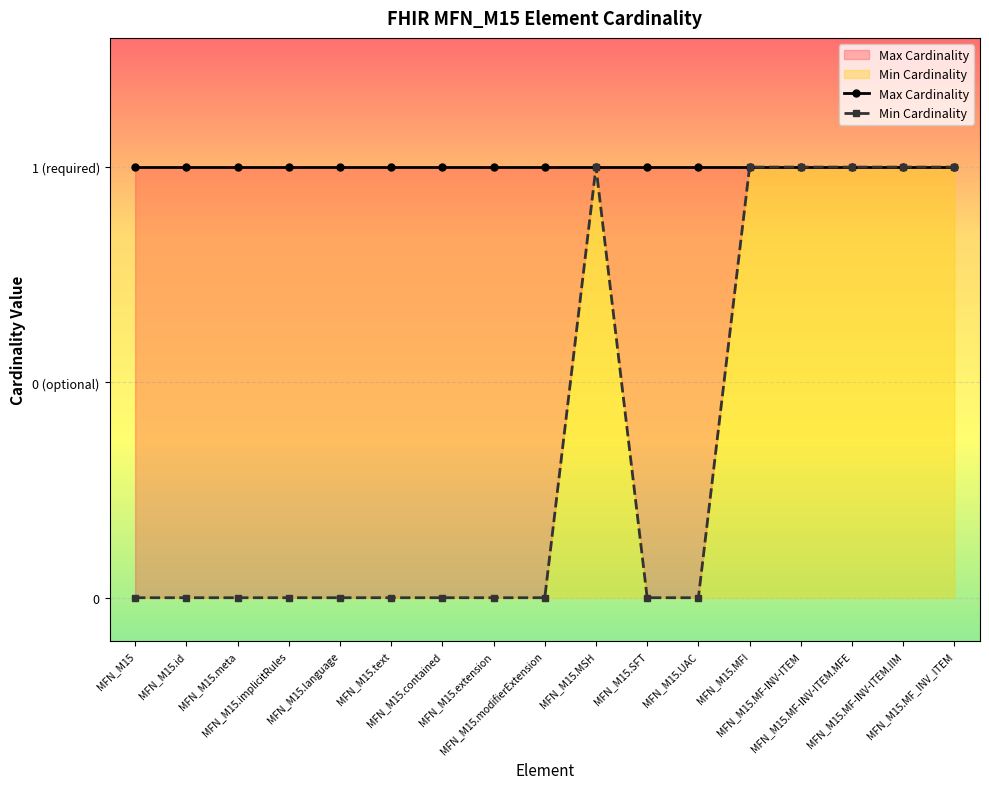

What is the label of the 8th point from the left?

MFN_M15.extension